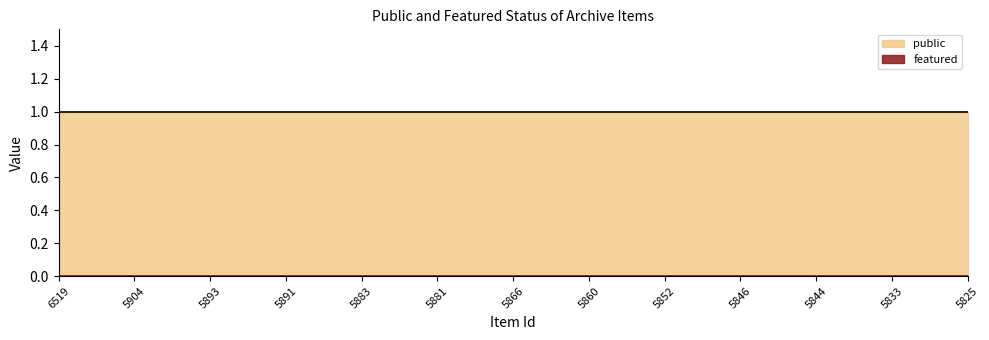

Which series has the widest spread of values?

public